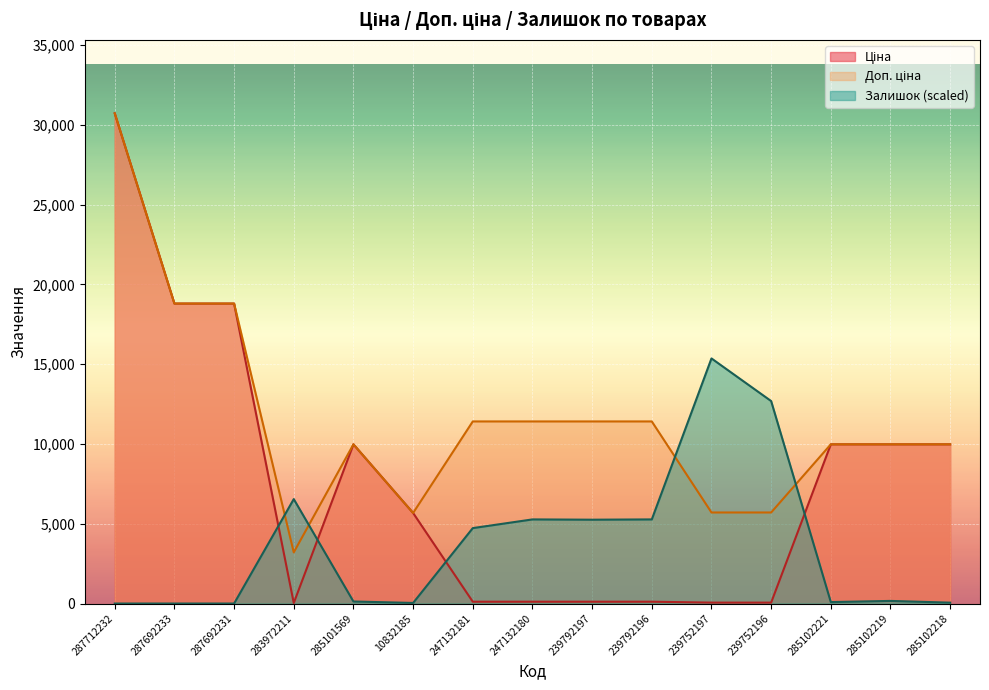

How many times do Залишок and Ціна cross each other?

4